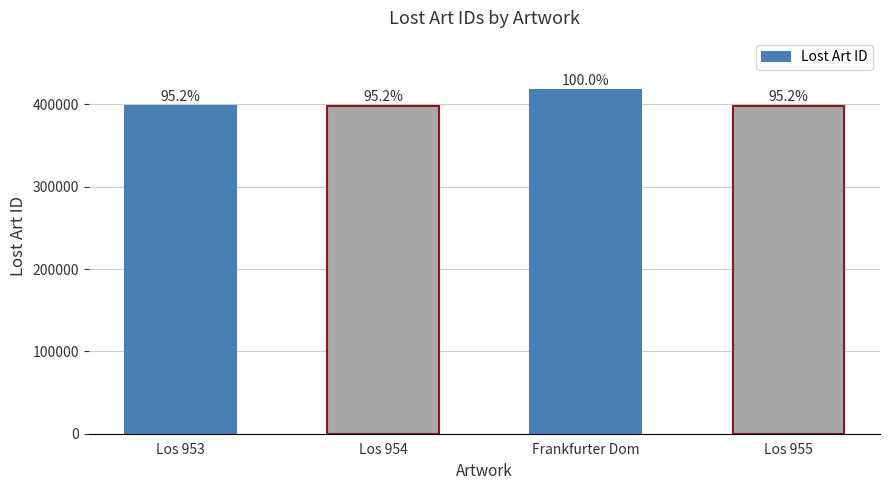

Does the chart contain any negative values?

No